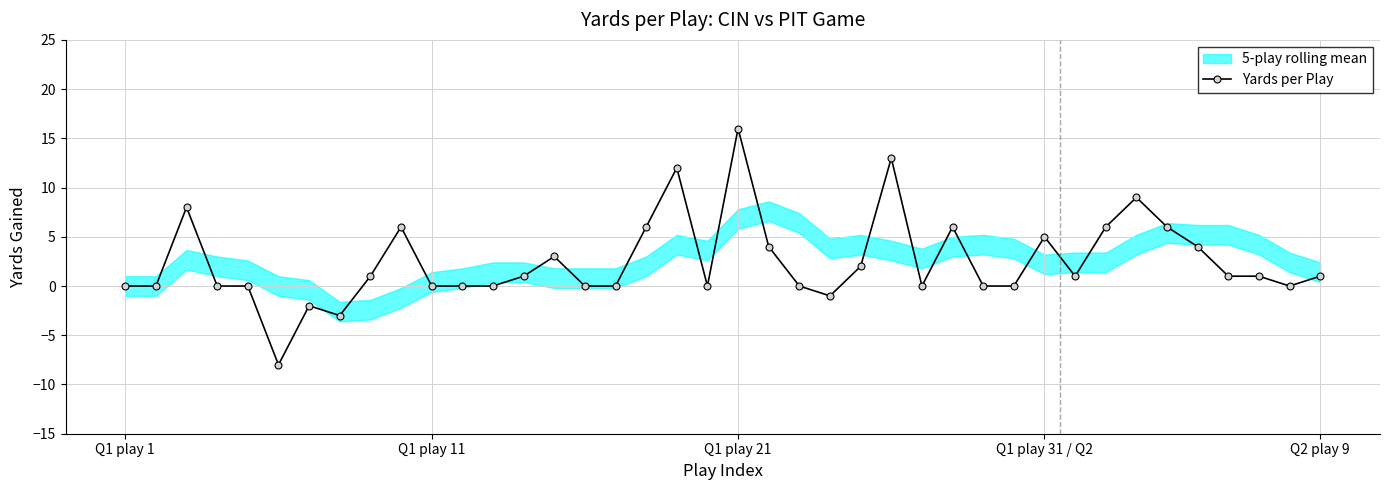

How many negative values are there?

4